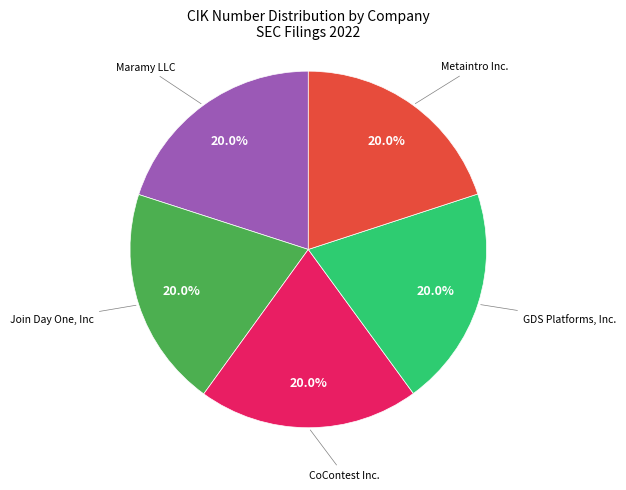

Does any single category account for the majority?

No